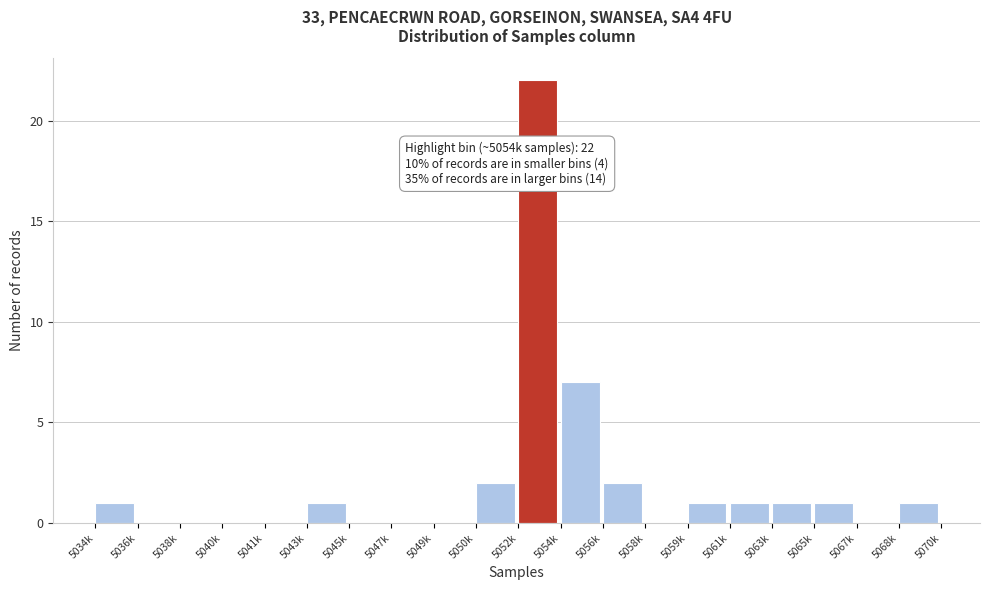

Reading right to left, extract all data points from this chart.

5068k=1	5067k=0	5065k=1	5063k=1	5061k=1	5059k=1	5058k=0	5056k=2	5054k=7	5052k=22	5050k=2	5049k=0	5047k=0	5045k=0	5043k=1	5041k=0	5040k=0	5038k=0	5036k=0	5034k=1